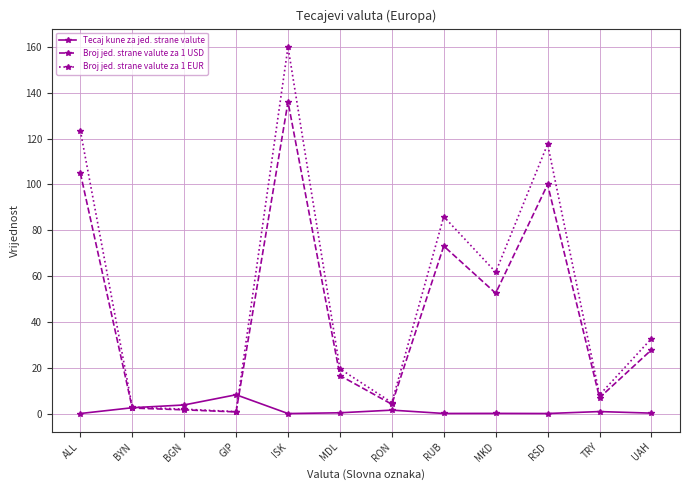

At which category is the sum across all series the highest?

ISK